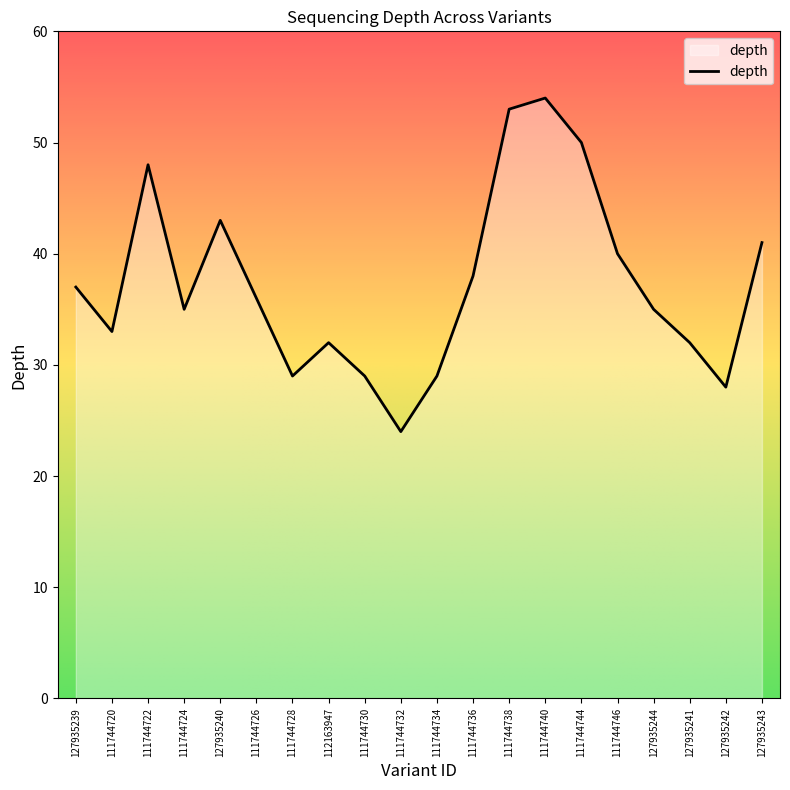

Reading right to left, what are all the values shown in this chart?

127935243=41	127935242=28	127935241=32	127935244=35	111744746=40	111744744=50	111744740=54	111744738=53	111744736=38	111744734=29	111744732=24	111744730=29	112163947=32	111744728=29	111744726=36	127935240=43	111744724=35	111744722=48	111744720=33	127935239=37